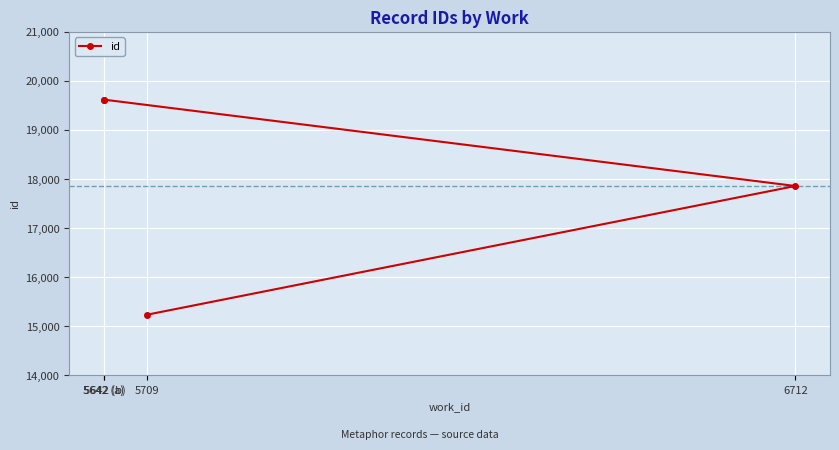

Reading left to right, list all the values displayed in this chart.

5709=15235	6712=17858	5642 (a)=19619	5642 (b)=19620